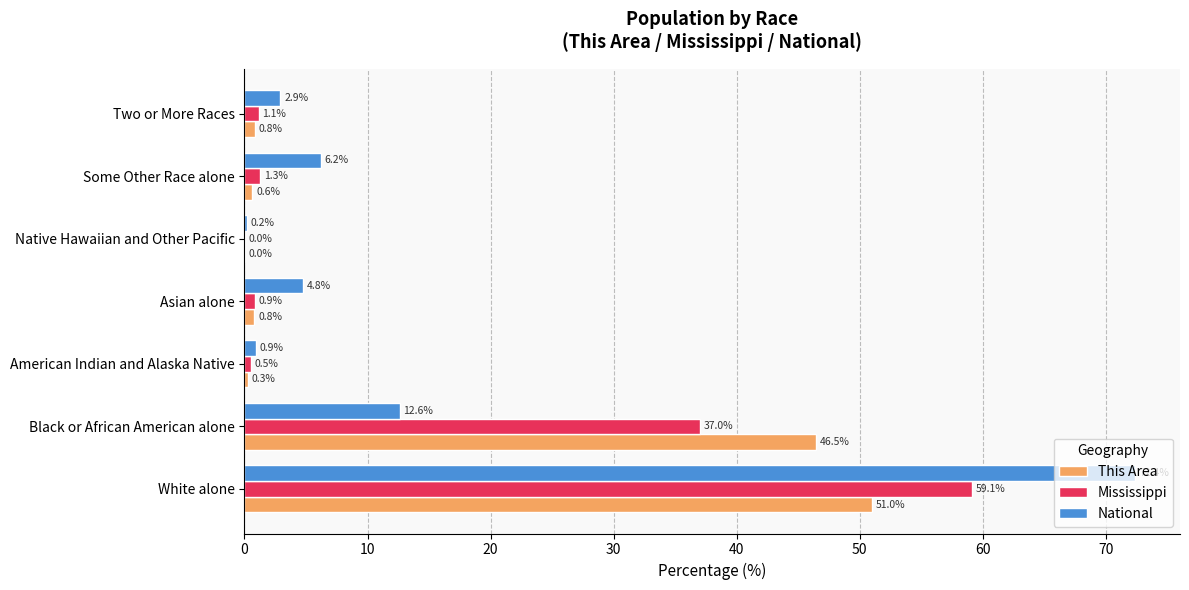

What is the sum of the Mississippi values at White alone and American Indian and Alaska Native?

59.6